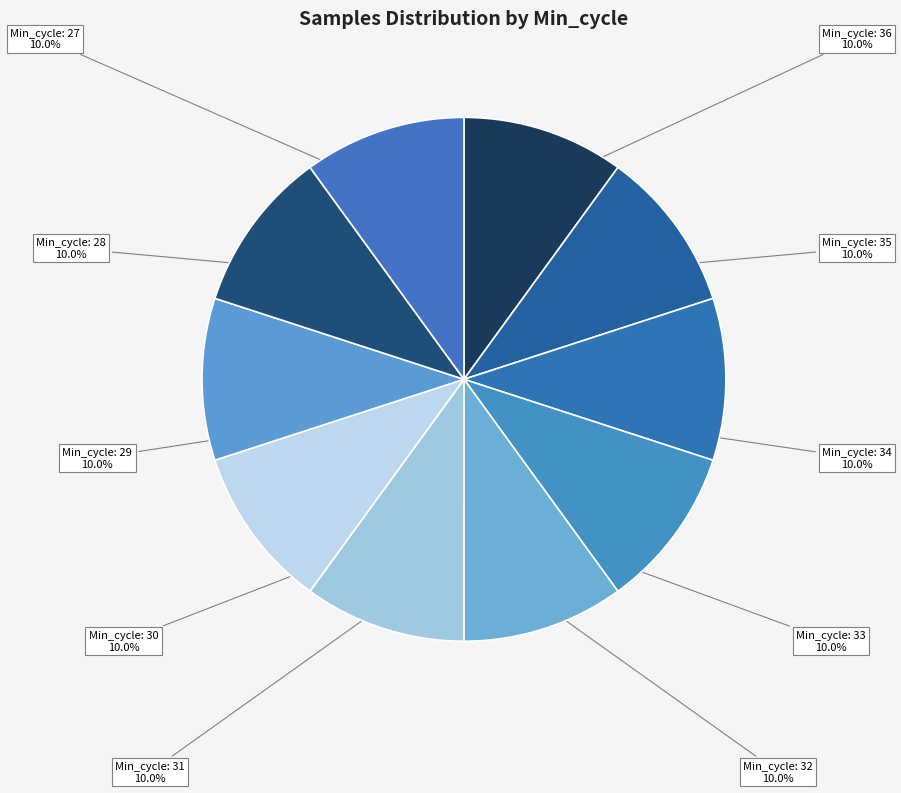

Which slice is the smallest?

36